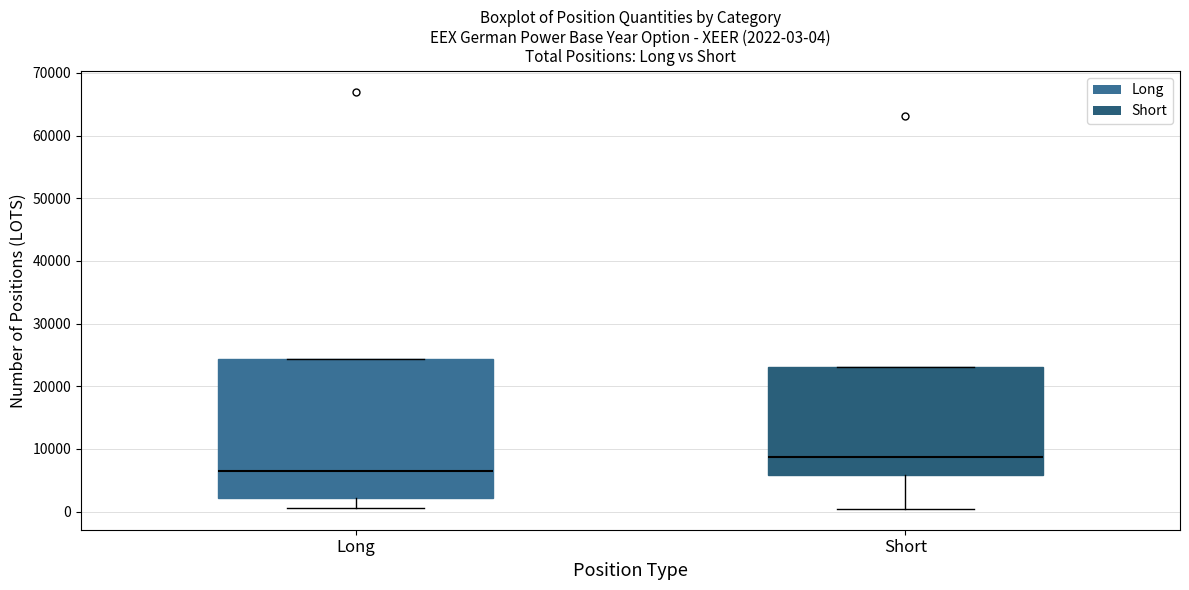

Which box is the tallest, from its lower edge to its upper edge?

Long